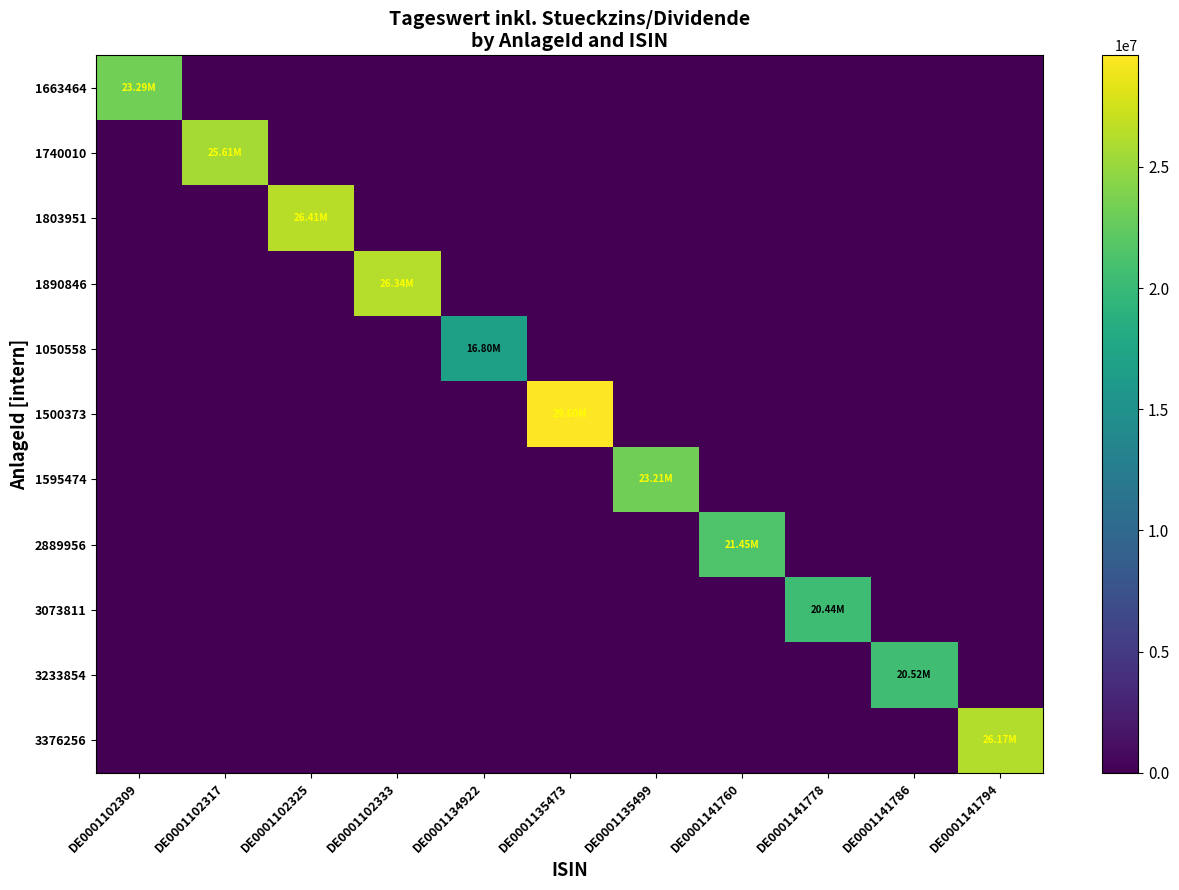

At how many categories does at least one series exceed 3216533?

11